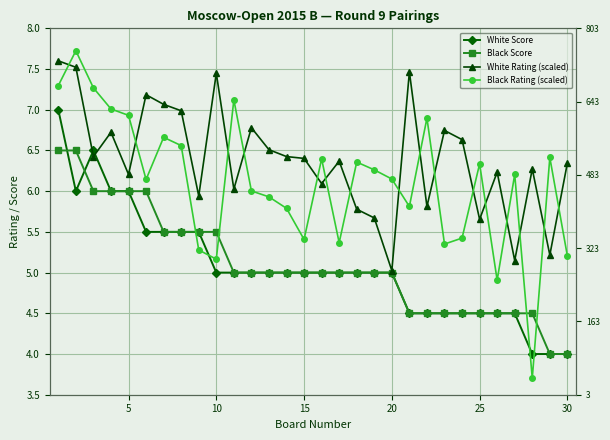

The White Rating (scaled) series shows 10.3 at 16. True or false?

False